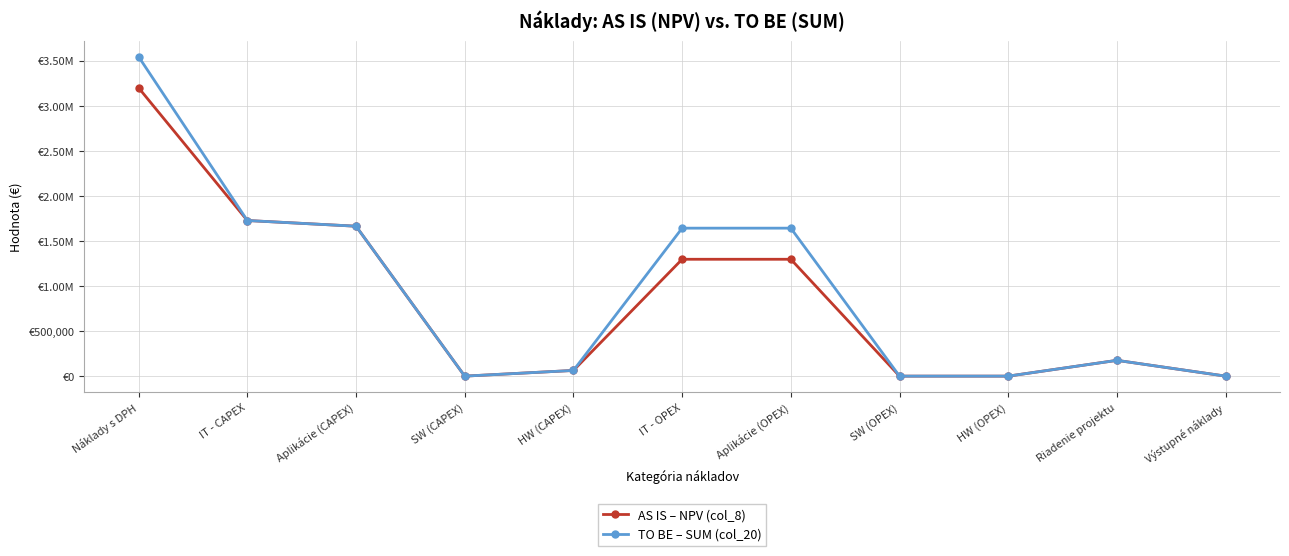

True or false: AS IS – NPV (col_8) and TO BE – SUM (col_20) cross at least once.

False